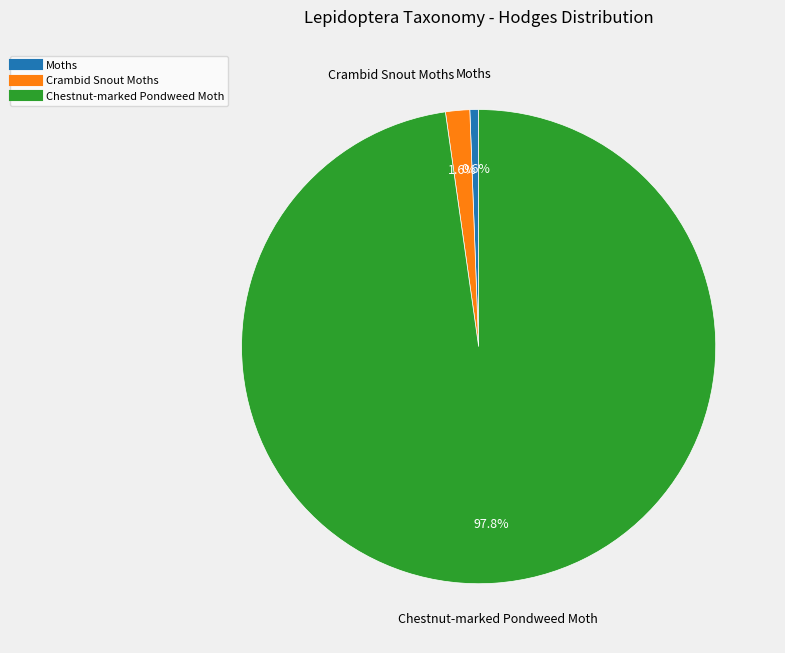

To the nearest percent, what is the difference between the largest and smallest slice percentages?

97%